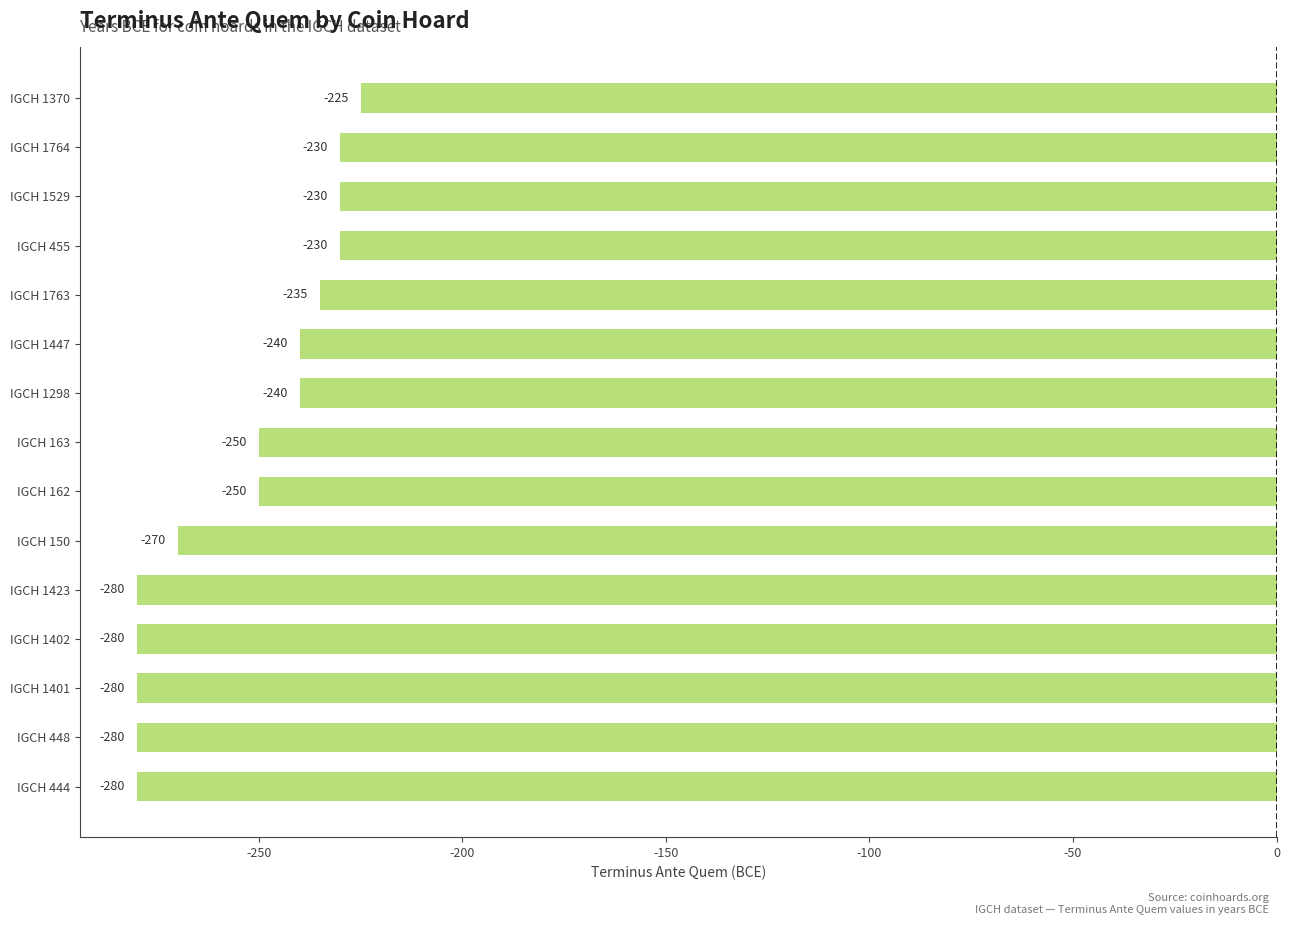

What is the change in value from IGCH 1298 to IGCH 455?

+10